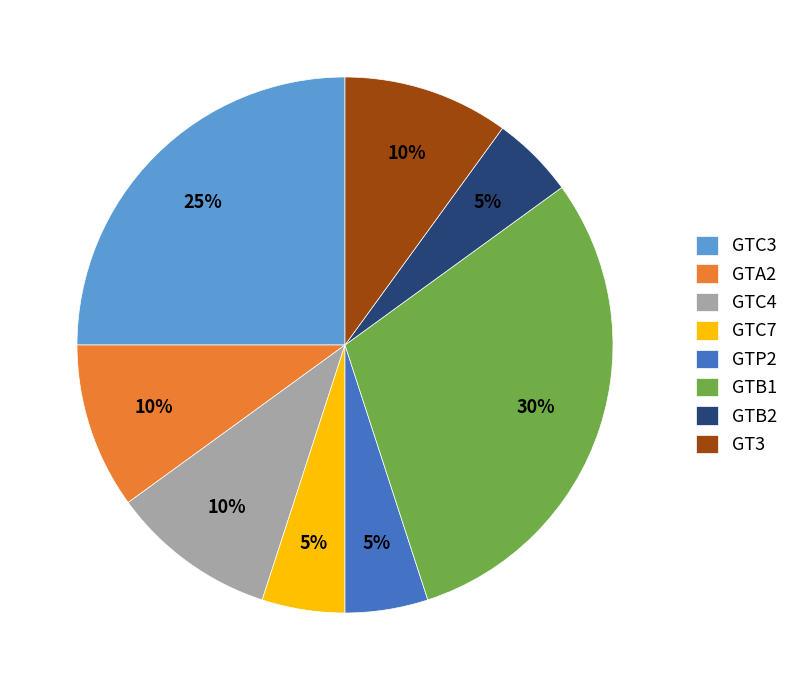

To the nearest percent, what percentage of the pie is GTC4?

10%